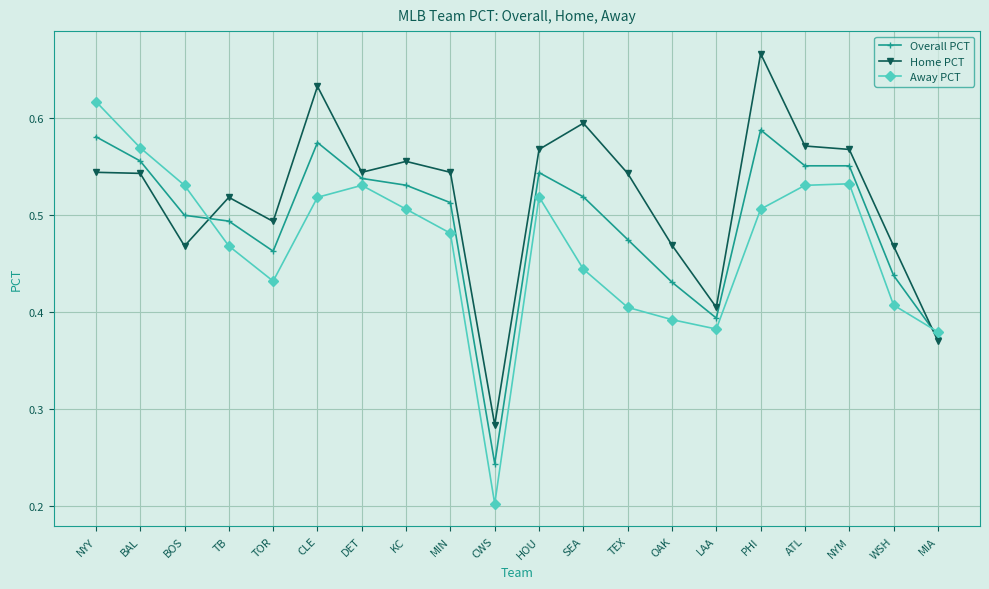

Which series has the largest total across all categories?

Home PCT